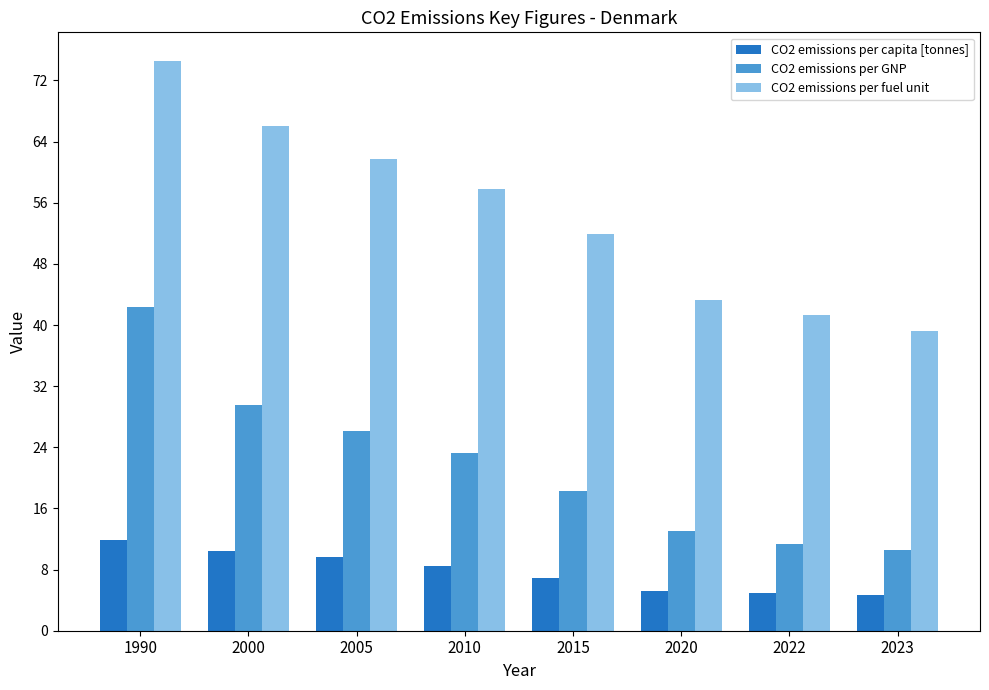

What is the value of the CO2 emissions per capita [tonnes] bar at the 2nd from the left?

10.4